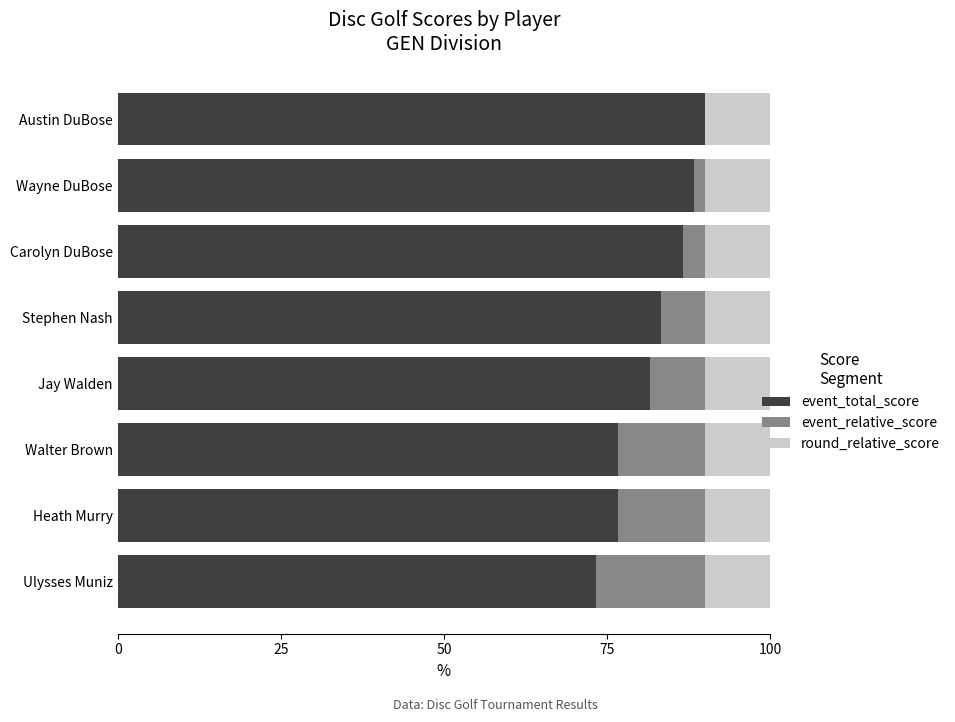

What is the total value across all series at Heath Murry?

100.0